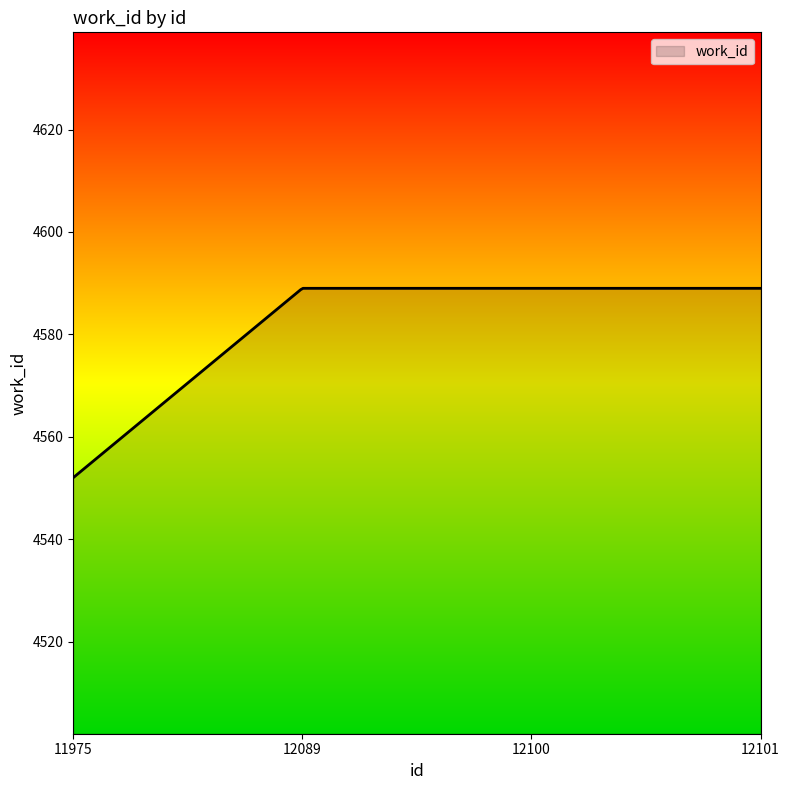

What is the difference between the maximum and minimum values?

37.0